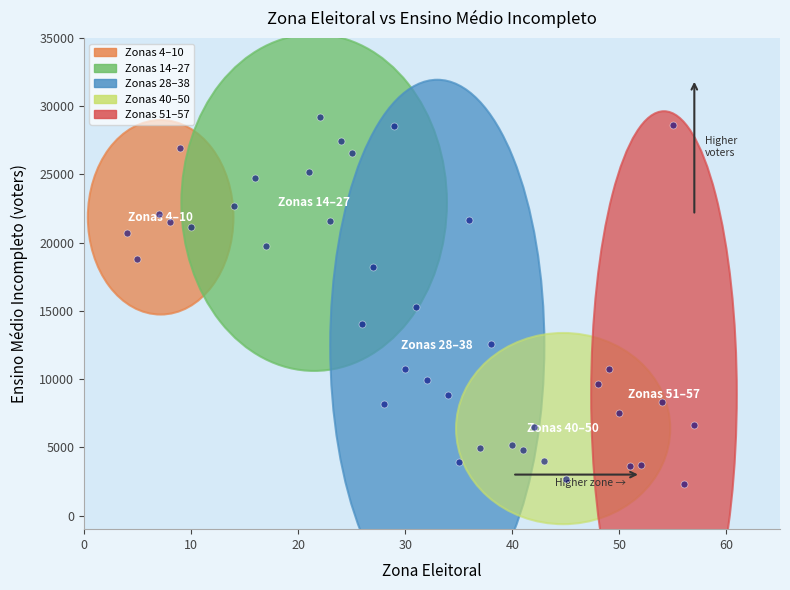

What is the range of Y values (max minus min)?

26871